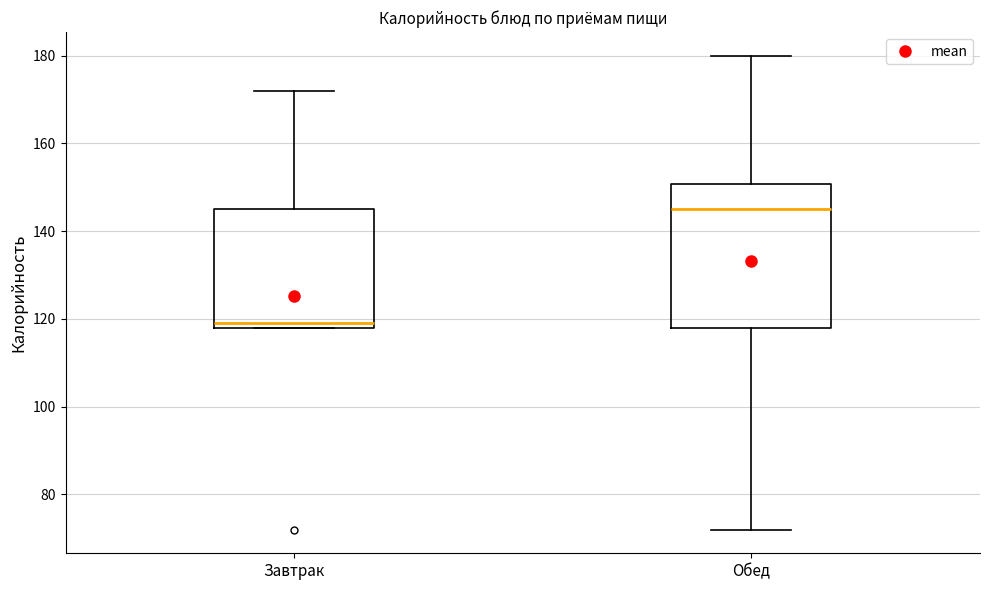

Where is the upper edge of the box for Обед on the y-axis? The values are not printed on the chart, so give them approximately, as read against the axis.

150